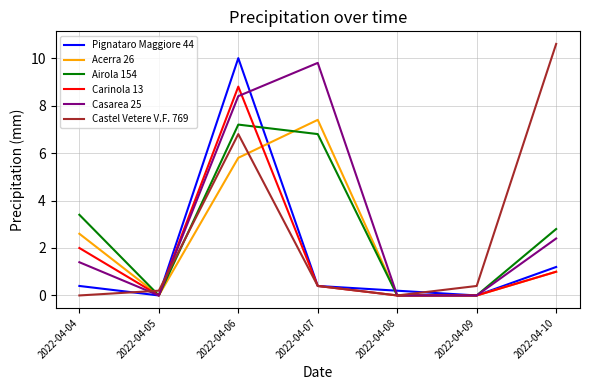

List the series in order of their peak value, highest first.

Castel Vetere V.F. 769, Pignataro Maggiore 44, Casarea 25, Carinola 13, Acerra 26, Airola 154